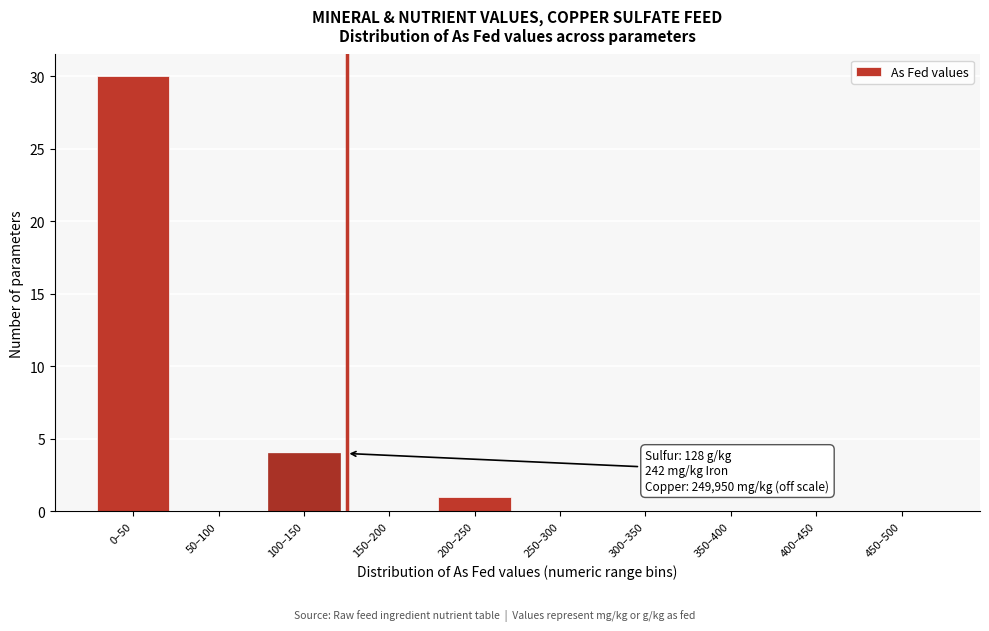

Reading left to right, transcribe all the data shown in this chart.

0–50=30	50–100=0	100–150=4	150–200=0	200–250=1	250–300=0	300–350=0	350–400=0	400–450=0	450–500=0